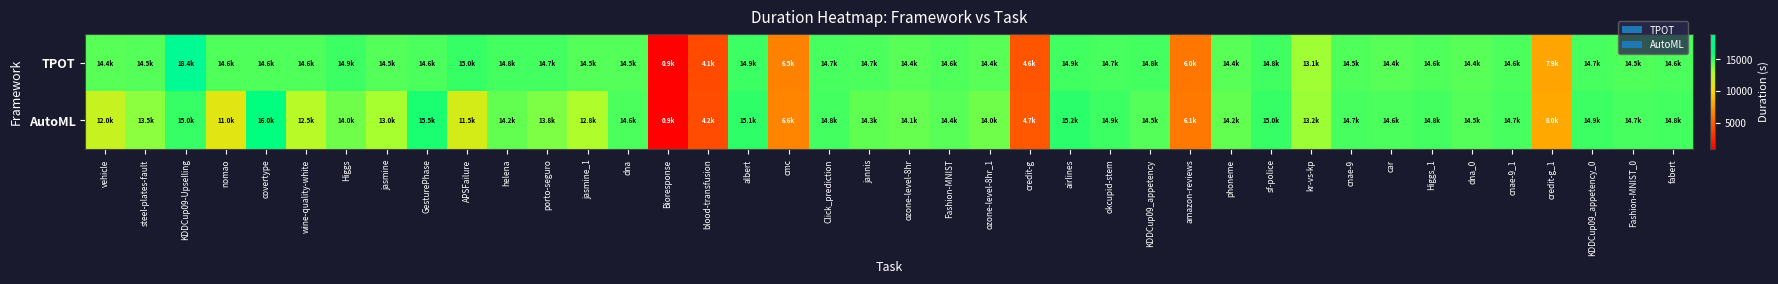

How many data points does each series have?

40